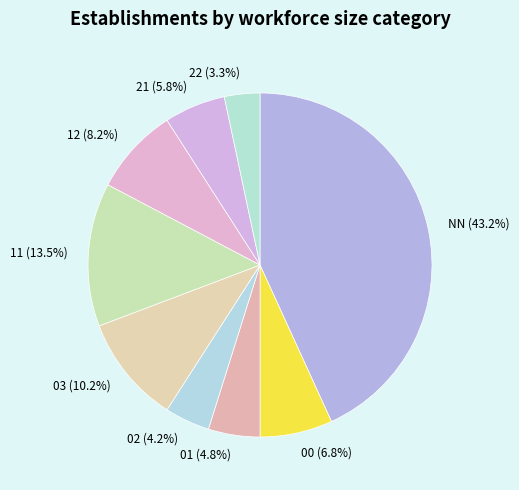

Which slice is the smallest?

22